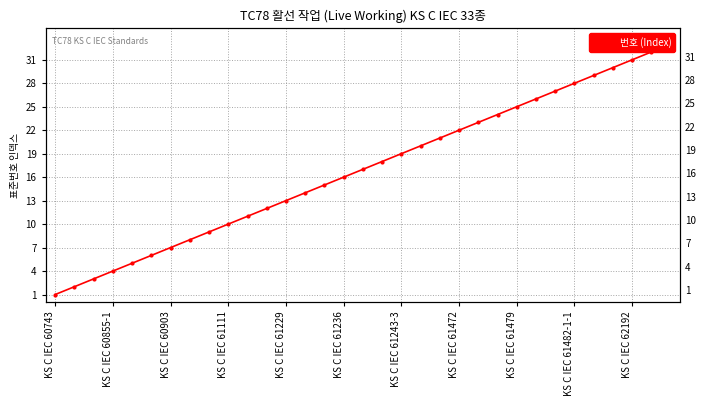

What is the difference between the second highest and minimum values?

31